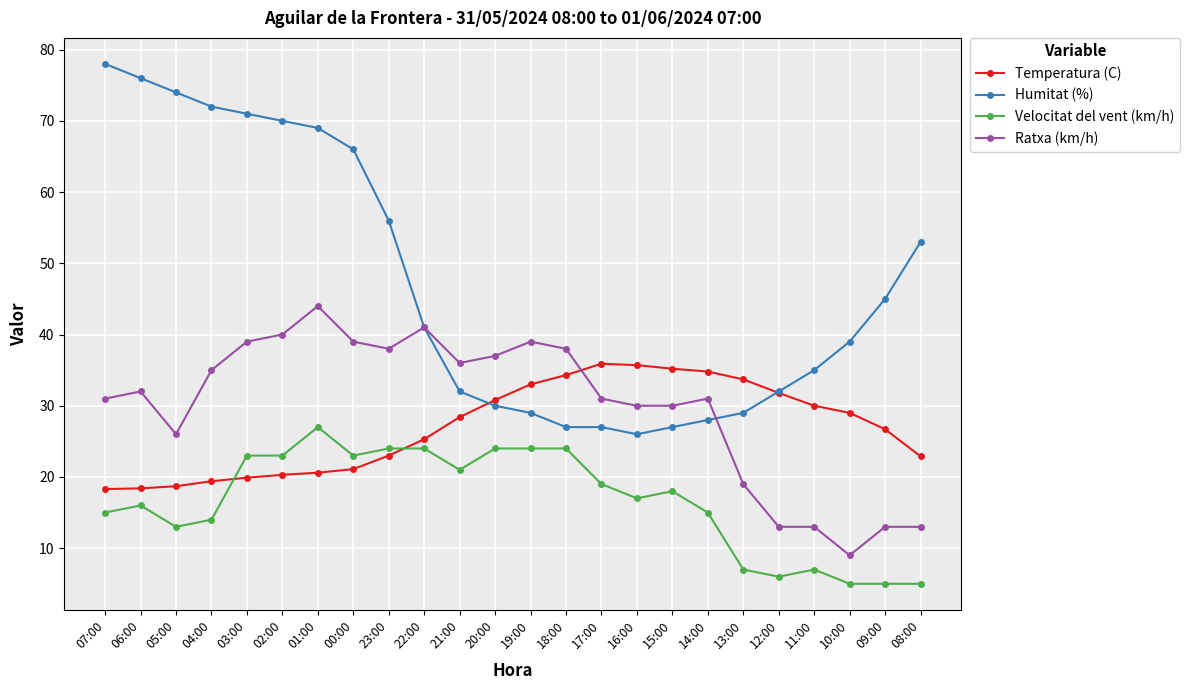

How many lines are shown in the chart?

4